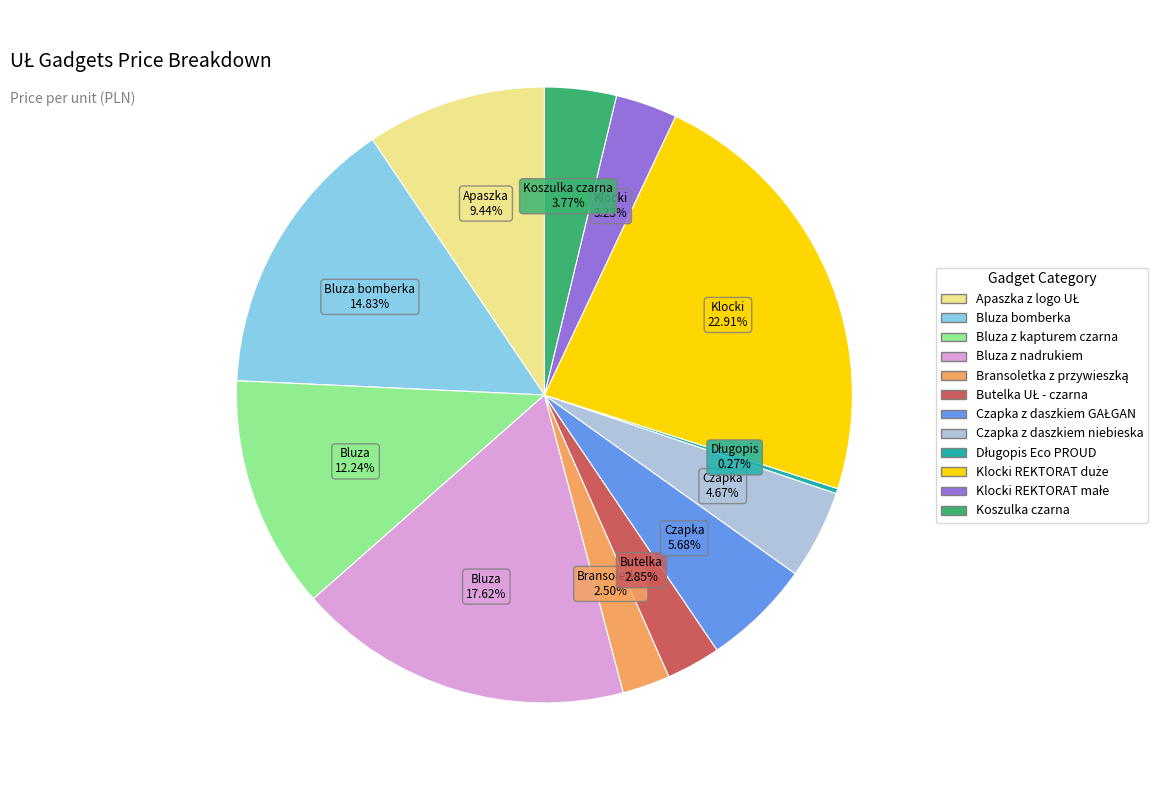

Does Czapka z daszkiem niebieska account for over 50% of the chart?

No